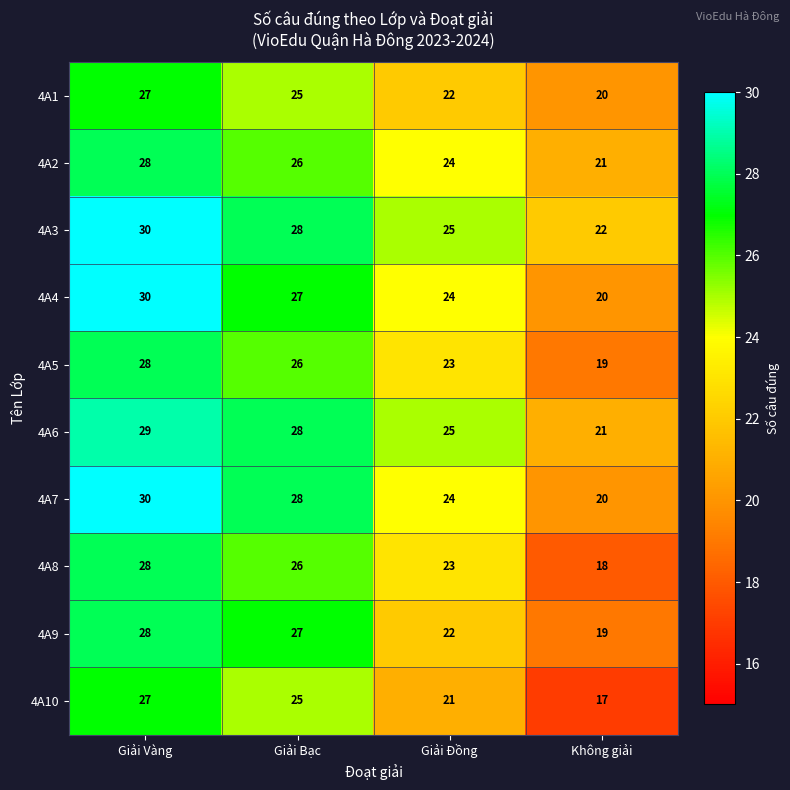

Rank the categories by 4A10 value from highest to lowest.

Giải Vàng, Giải Bạc, Giải Đồng, Không giải